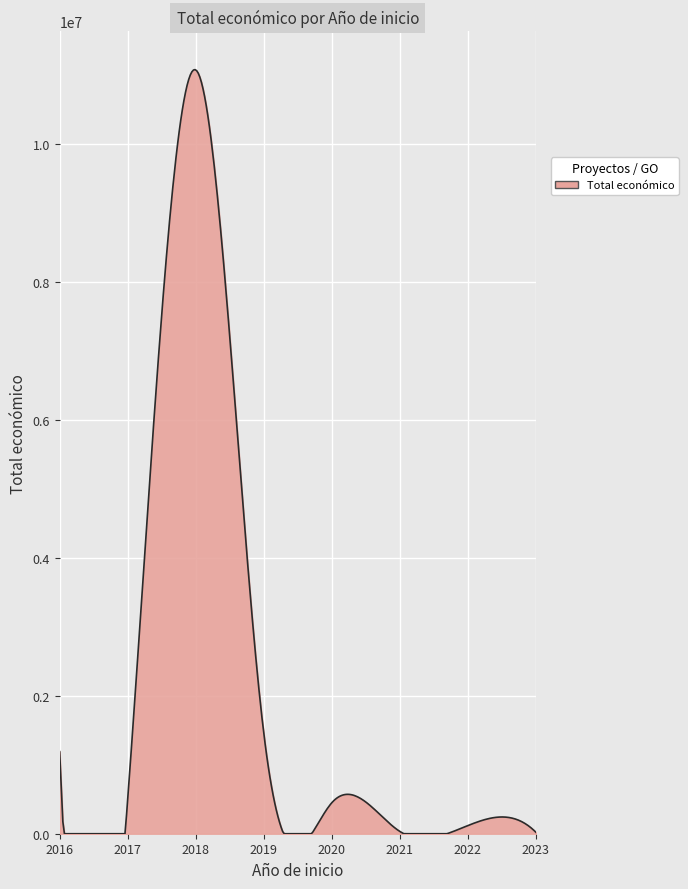

What is the difference between the maximum and minimum values?

11076692.3